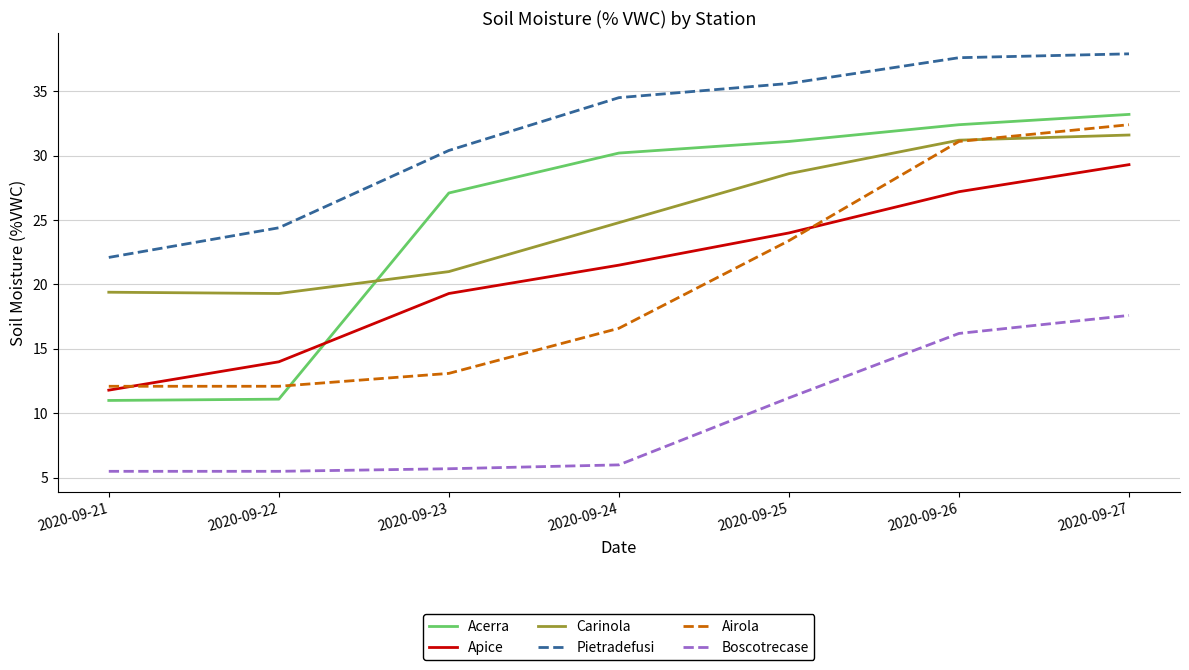

What is the lowest value of the Carinola series?

19.3